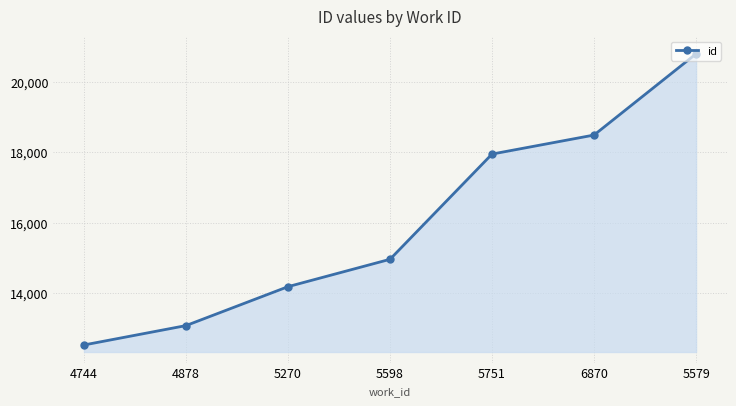

What position from the left is 5270?

3